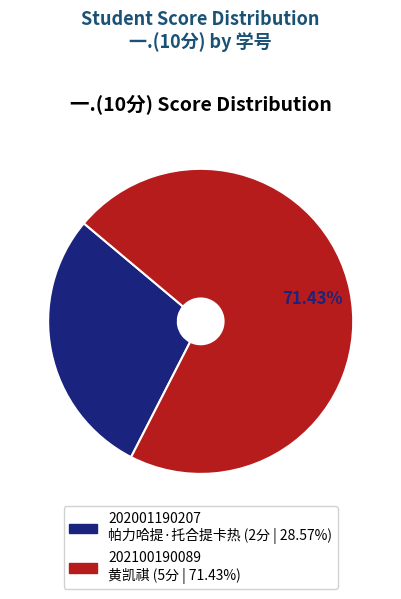

Rank the categories by value from lowest to highest.

202001190207 帕力哈提·托合提卡热, 202100190089 黄凯祺